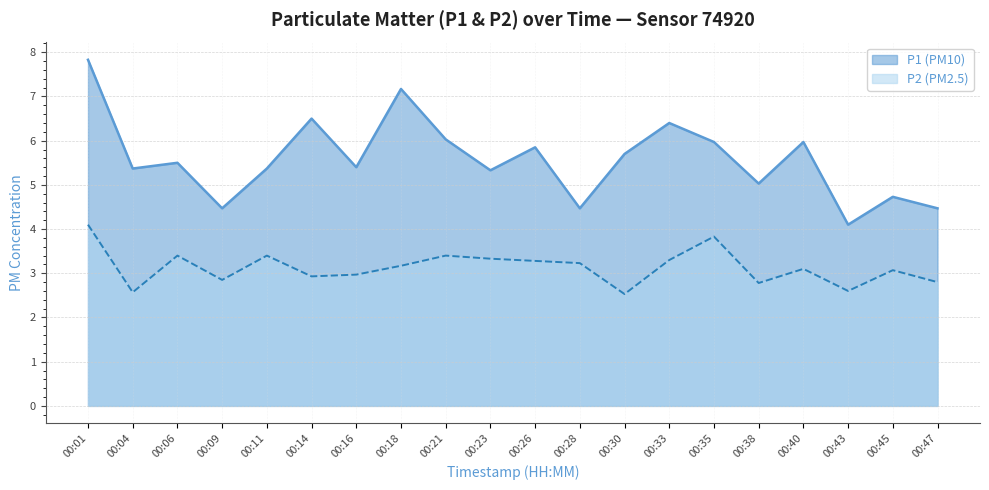

Reading left to right, transcribe all the data shown in this chart.

P1: 7.8	5.4	5.5	4.5	5.4	6.5	5.4	7.2	6.0	5.3	5.8	4.5	5.7	6.4	6.0	5.0	6.0	4.1	4.7	4.5
P2: 4.1	2.6	3.4	2.9	3.4	2.9	3.0	3.2	3.4	3.3	3.3	3.2	2.5	3.3	3.8	2.8	3.1	2.6	3.1	2.8